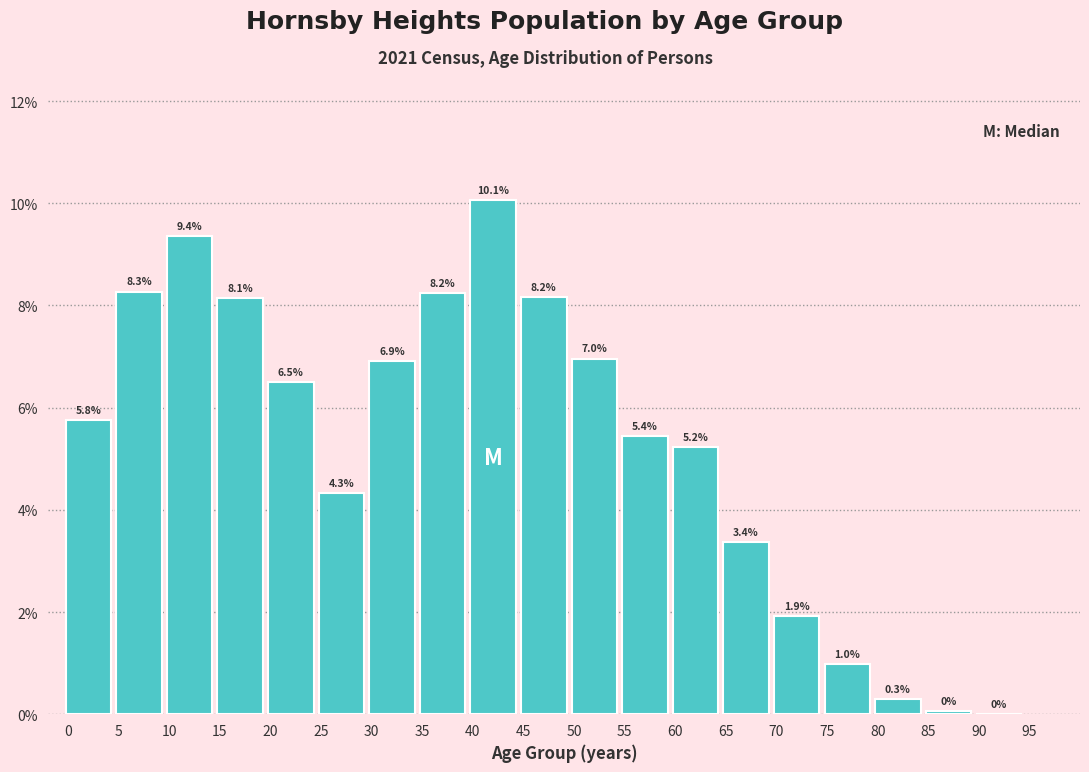

Are the bars horizontal?

No